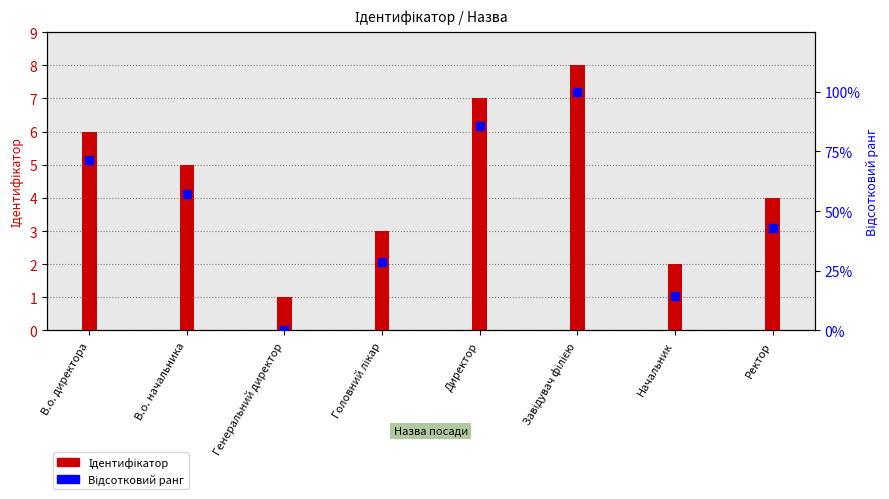

Which series contains the lowest Y value?

Відсотковий ранг